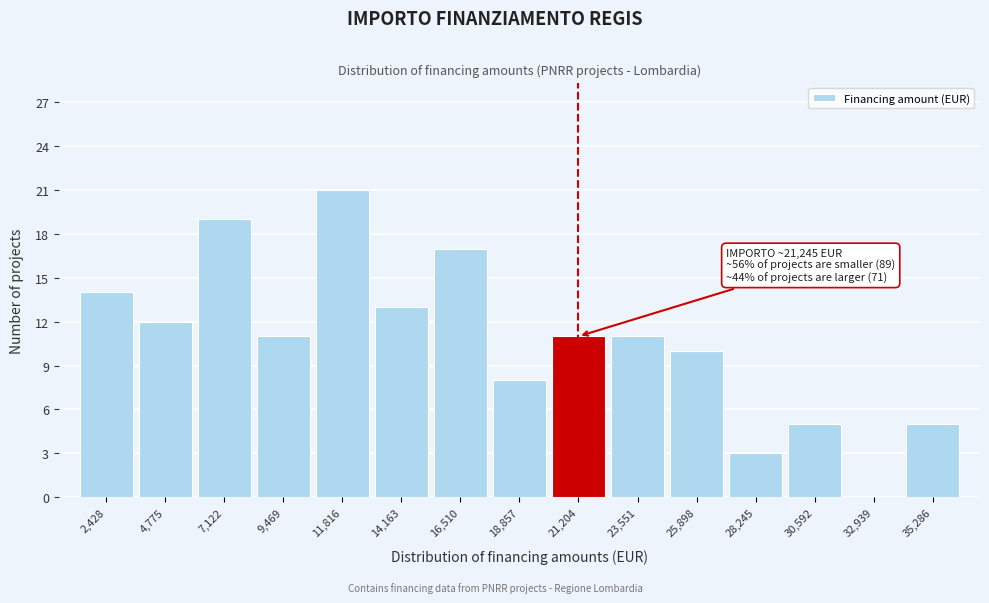

Reading left to right, list all the values displayed in this chart.

2,428=14	4,775=12	7,122=19	9,469=11	11,816=21	14,163=13	16,510=17	18,857=8	21,204=11	23,551=11	25,898=10	28,245=3	30,592=5	32,939=0	35,286=5